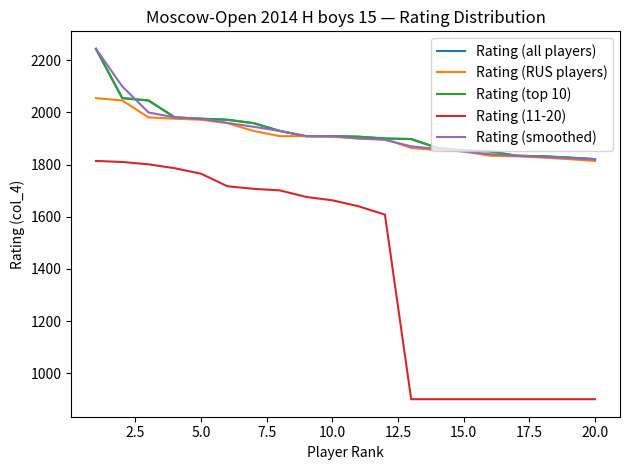

Does the chart have visible grid lines?

No